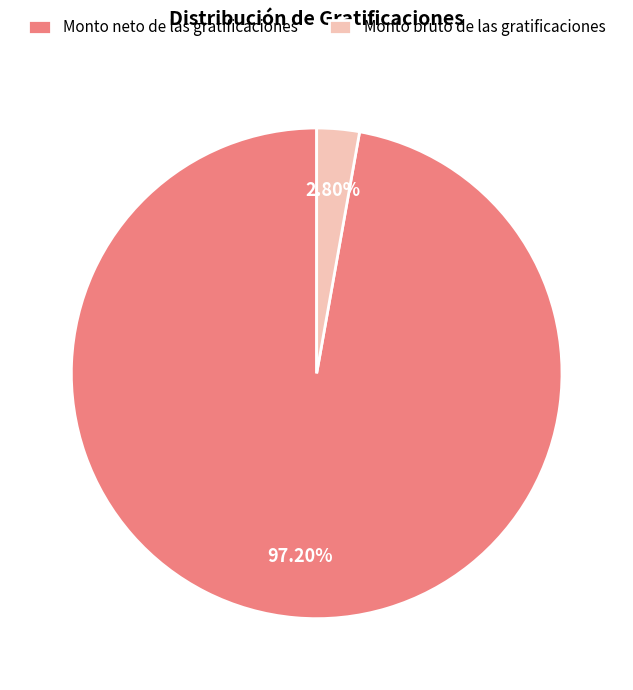

To the nearest percent, what is the difference between the largest and smallest slice percentages?

94%